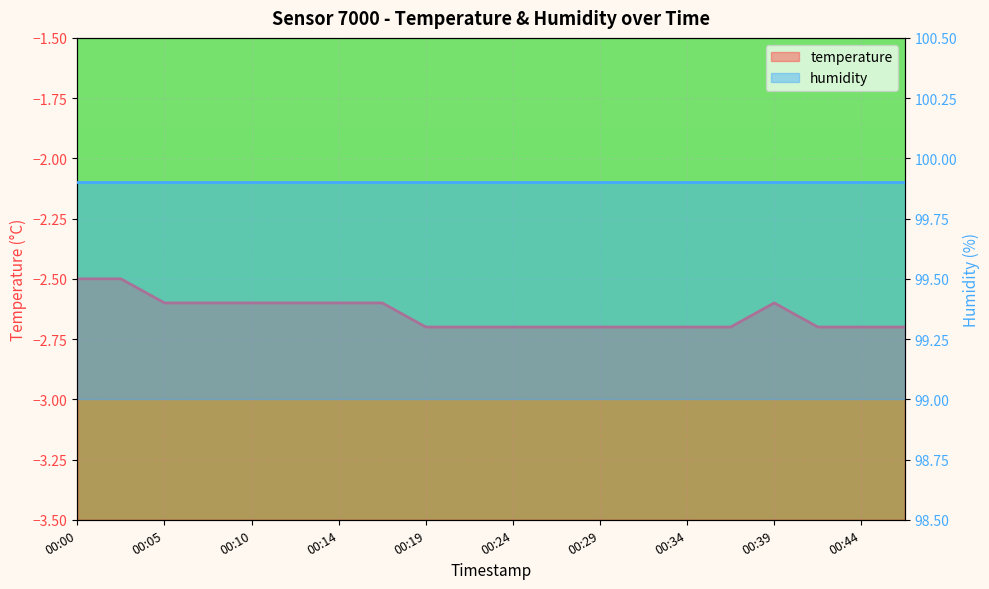

The value at 00:22 is -4.7. True or false?

False